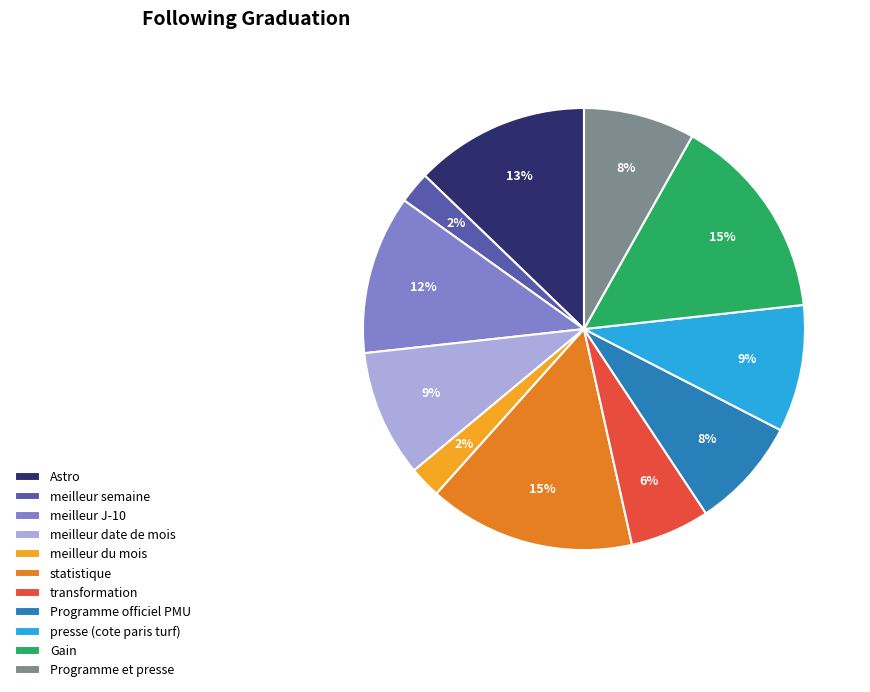

Does presse (cote paris turf) represent more than half of the total?

No